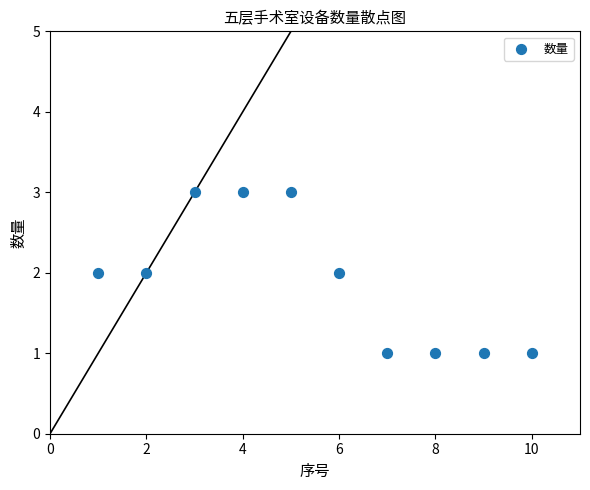

What is the average X value?

6